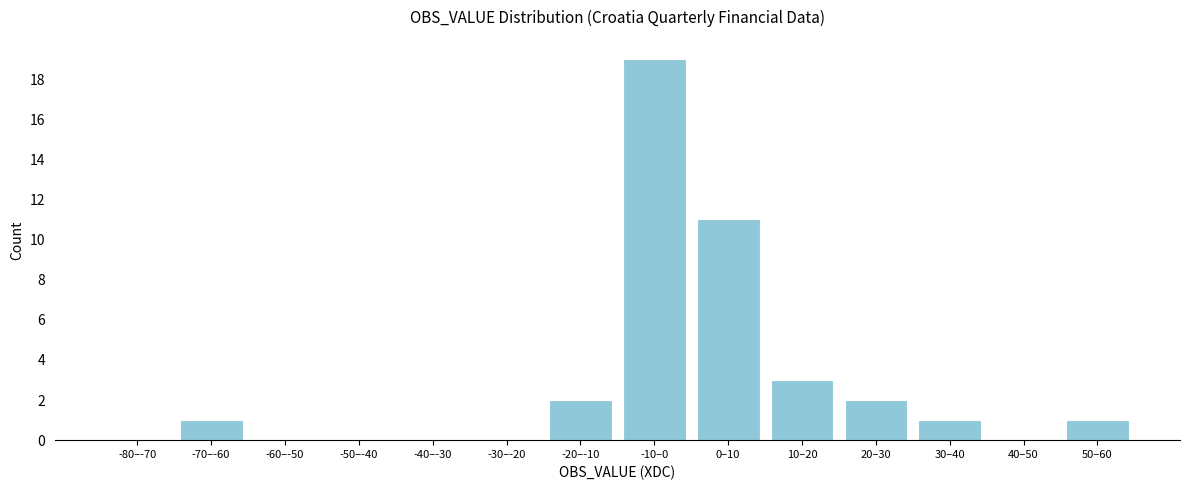

Reading left to right, list all the values displayed in this chart.

-80–-70=0	-70–-60=1	-60–-50=0	-50–-40=0	-40–-30=0	-30–-20=0	-20–-10=2	-10–0=19	0–10=11	10–20=3	20–30=2	30–40=1	40–50=0	50–60=1